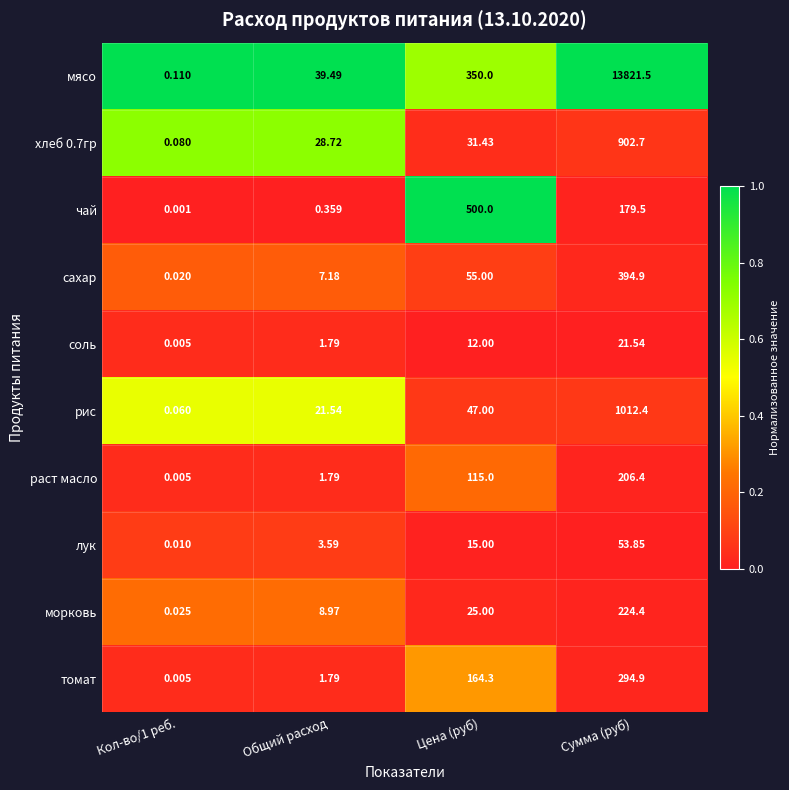

Where is чай nearest to the value 250?

Сумма (руб)